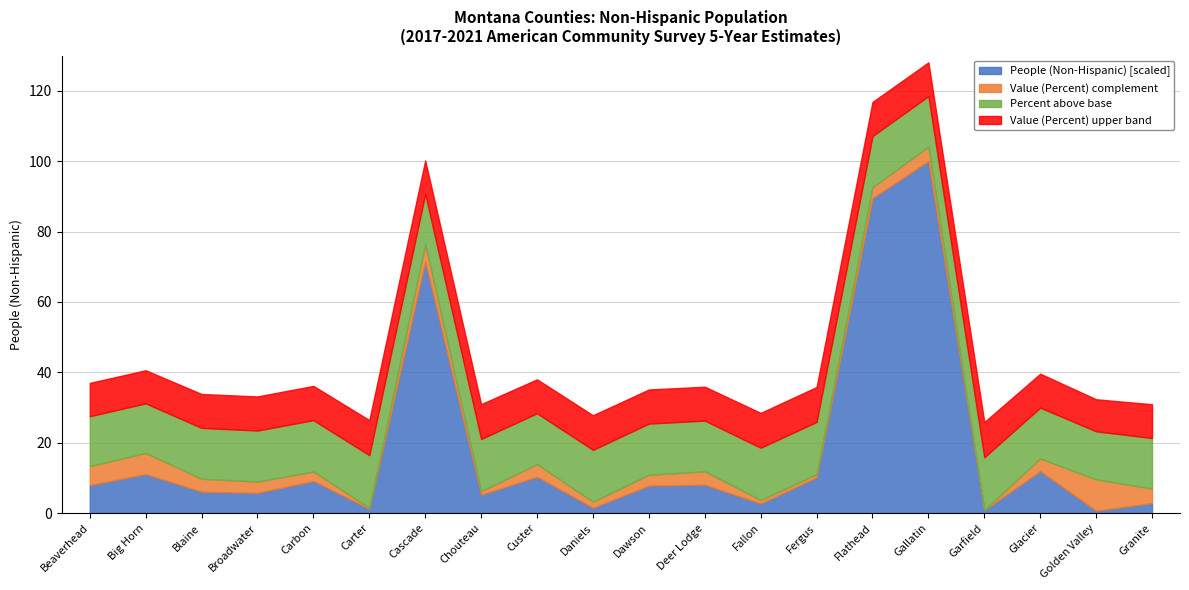

At which category is the sum across all series the highest?

Gallatin